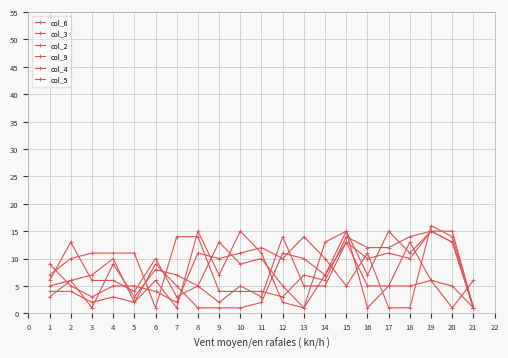

How many data points does each series have?

21